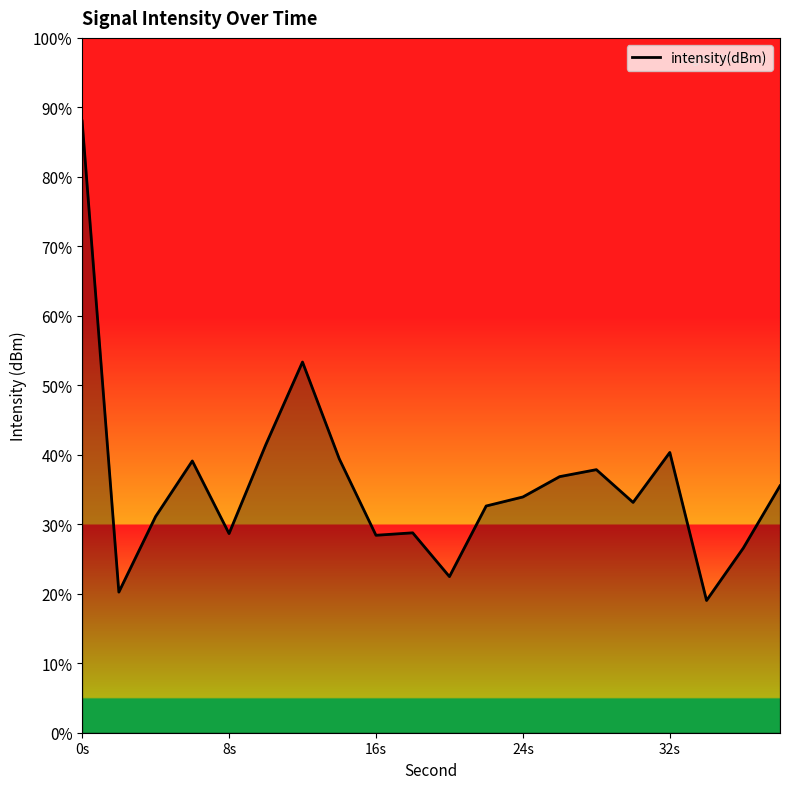

What is the difference between the maximum and minimum values?

69.0